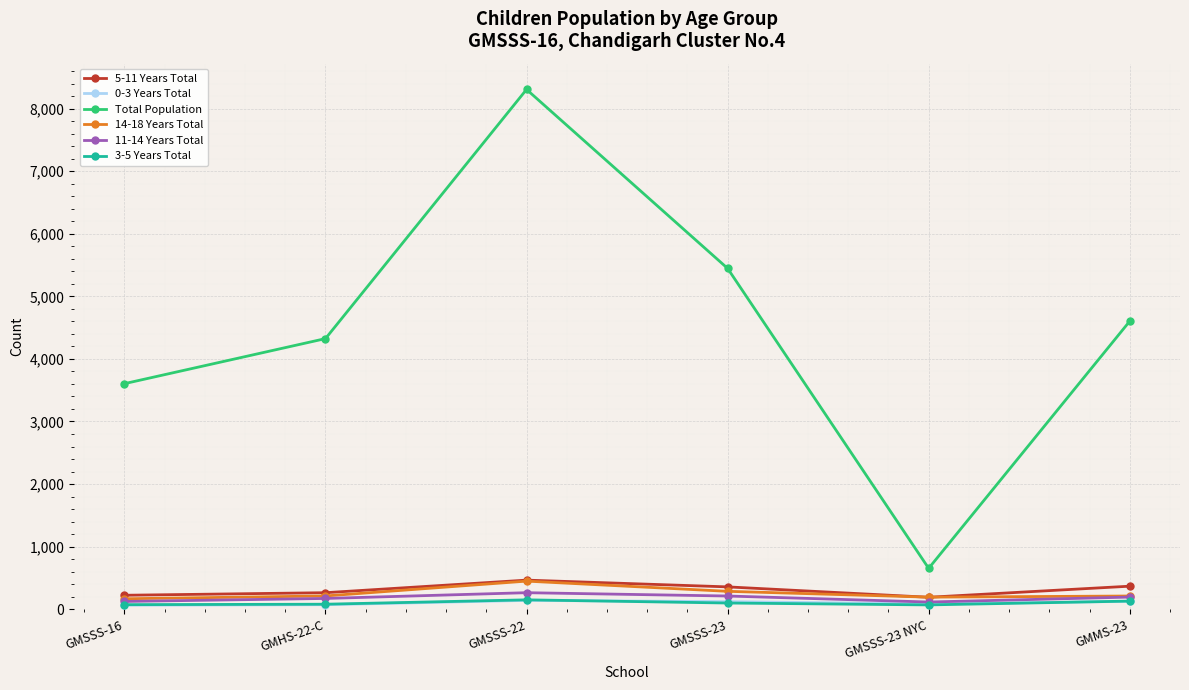

True or false: Total Population and 14-18 Years Total cross at least once.

False